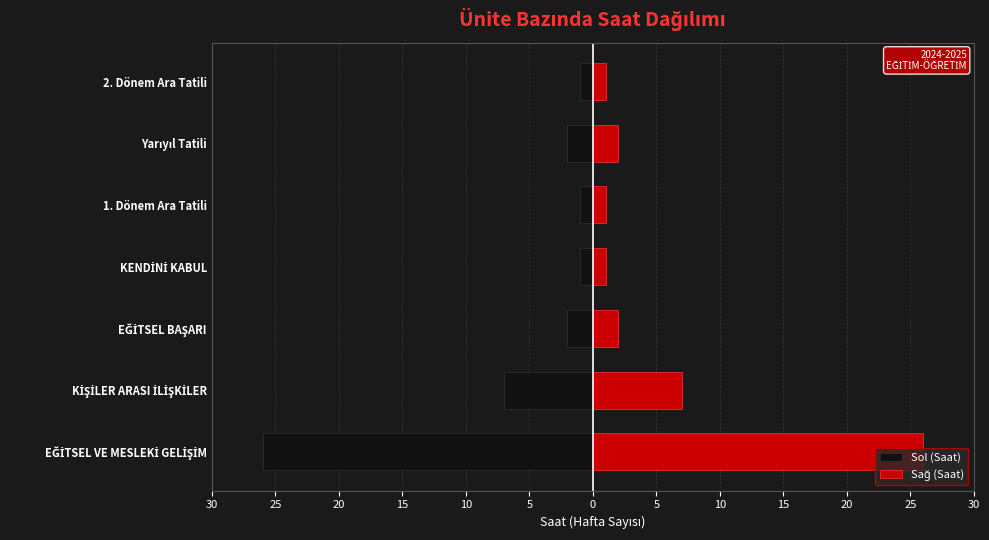

Reading right to left, transcribe all the data shown in this chart.

Sol (Saat): -1	-2	-1	-1	-2	-7	-26
Sağ (Saat): 1	2	1	1	2	7	26